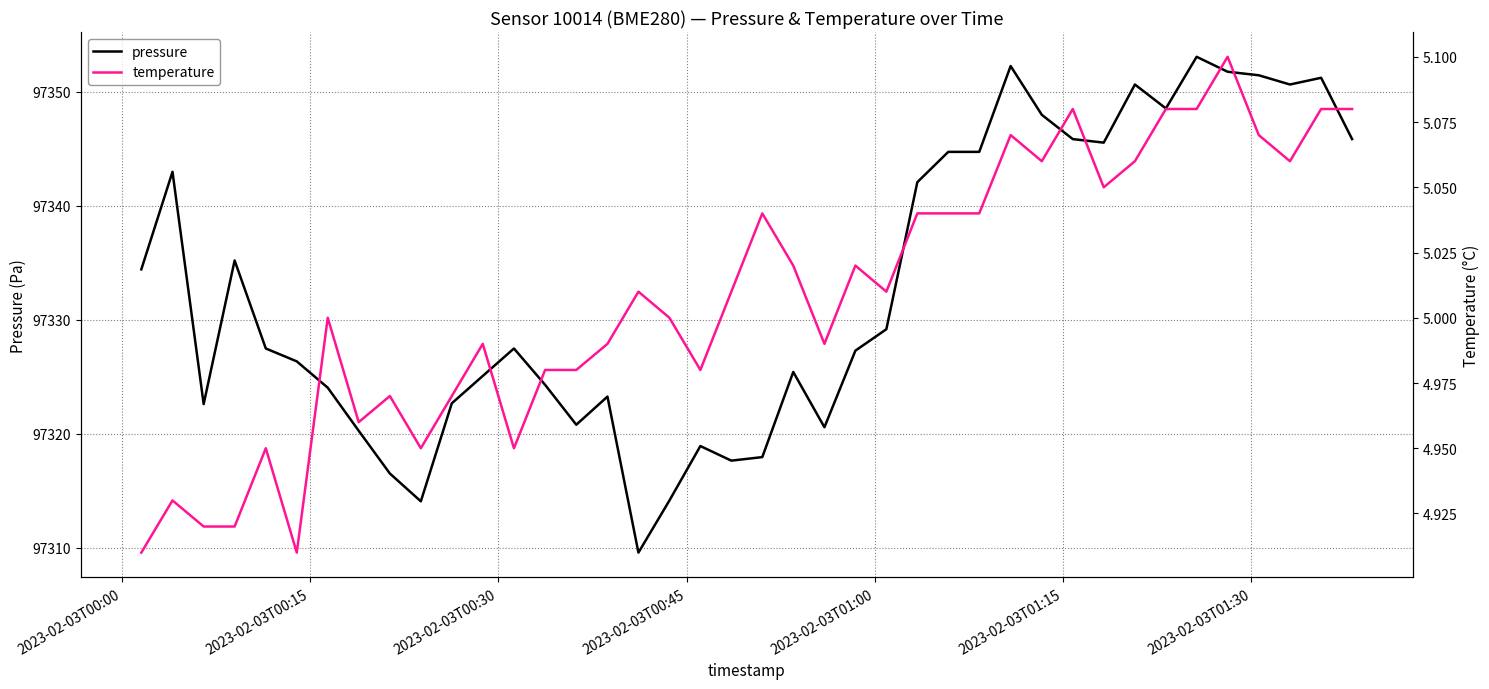

What is the lowest value of the pressure series?

97309.6